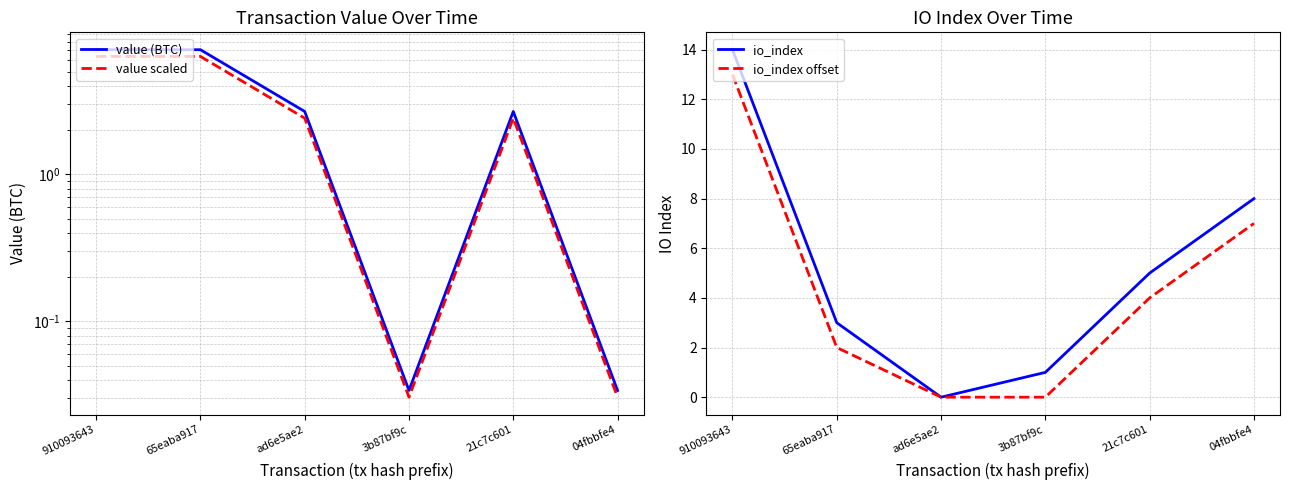

List the series in order of their peak value, highest first.

io_index, io_index offset, value (BTC), value scaled